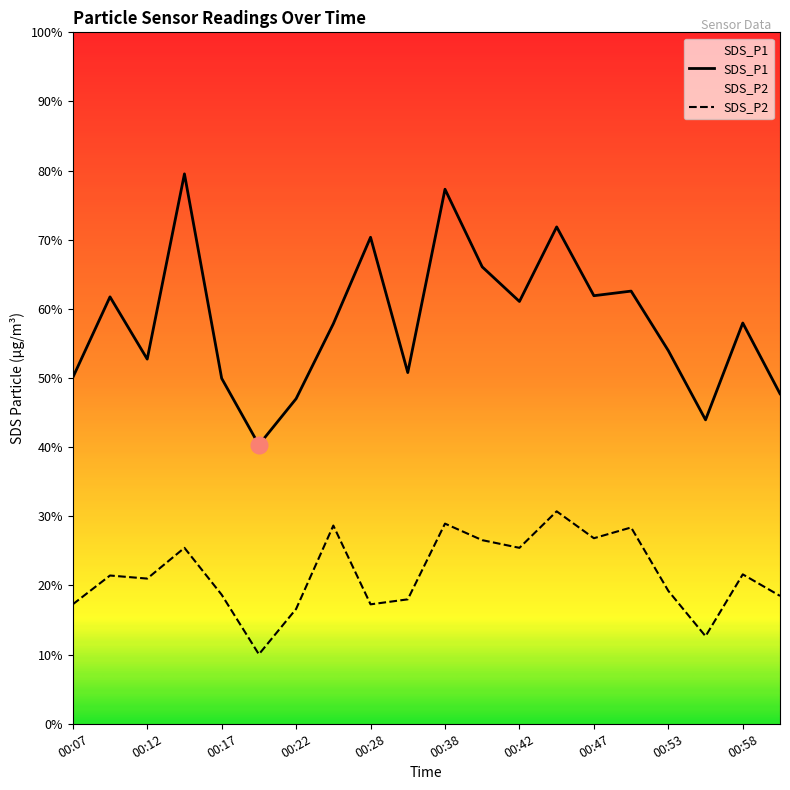

List the series in order of their peak value, lowest first.

SDS_P2, SDS_P1